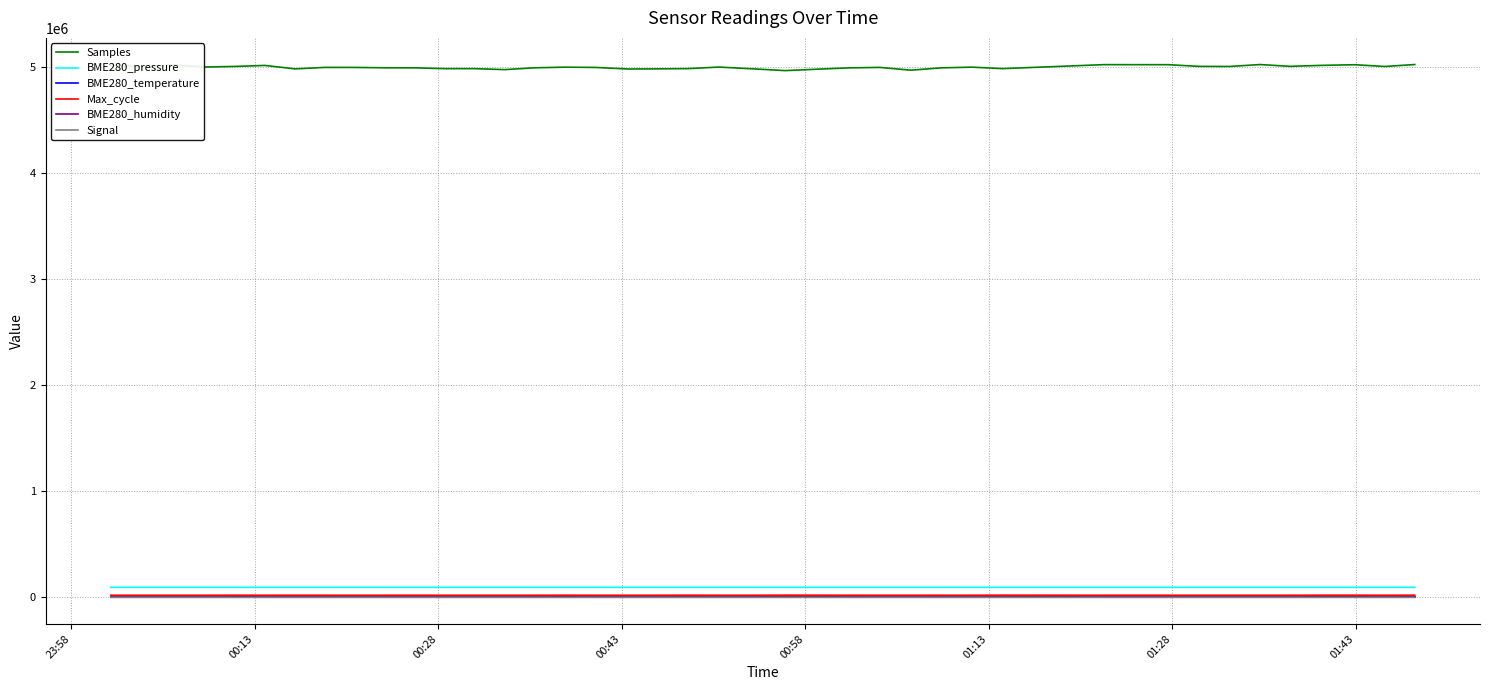

What is the greatest value displayed?

5020933.0